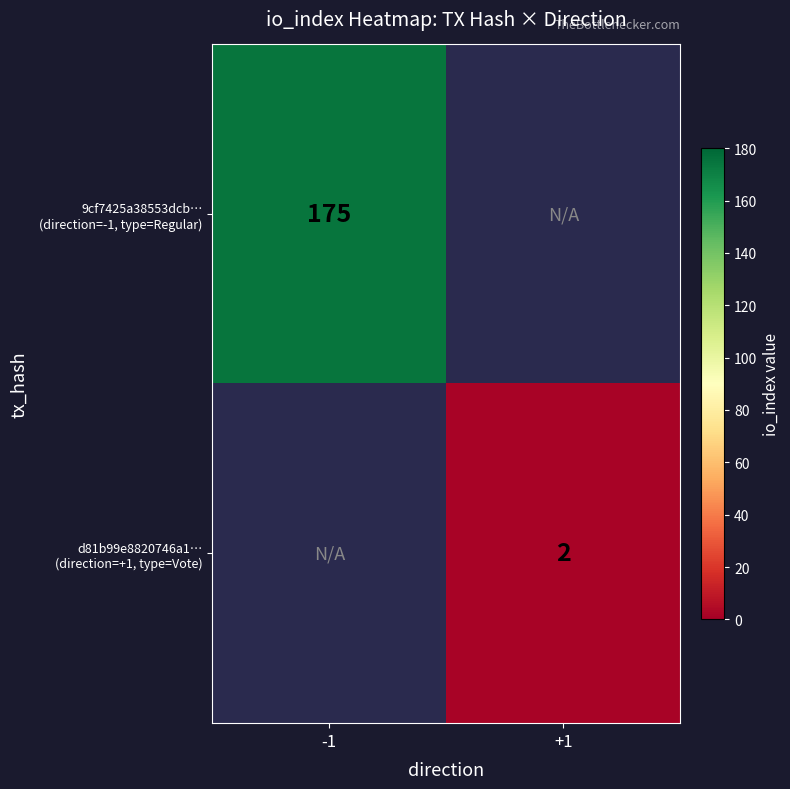

Between +1 and -1, which is larger?

-1